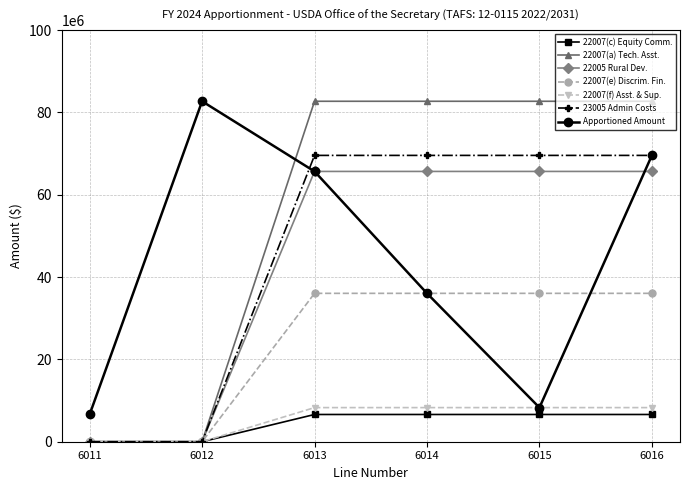

At how many categories does at least one series exceed 26336758?

5